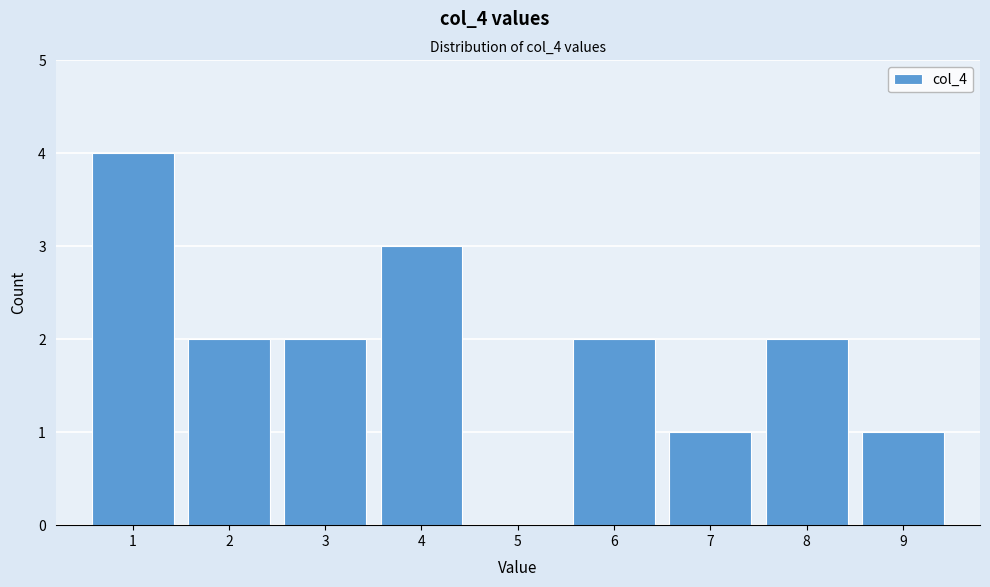

What is the height of the bar covering 3.5 to 4.5 on the x-axis? The values are not printed on the chart, so give them approximately, as read against the axis.

3